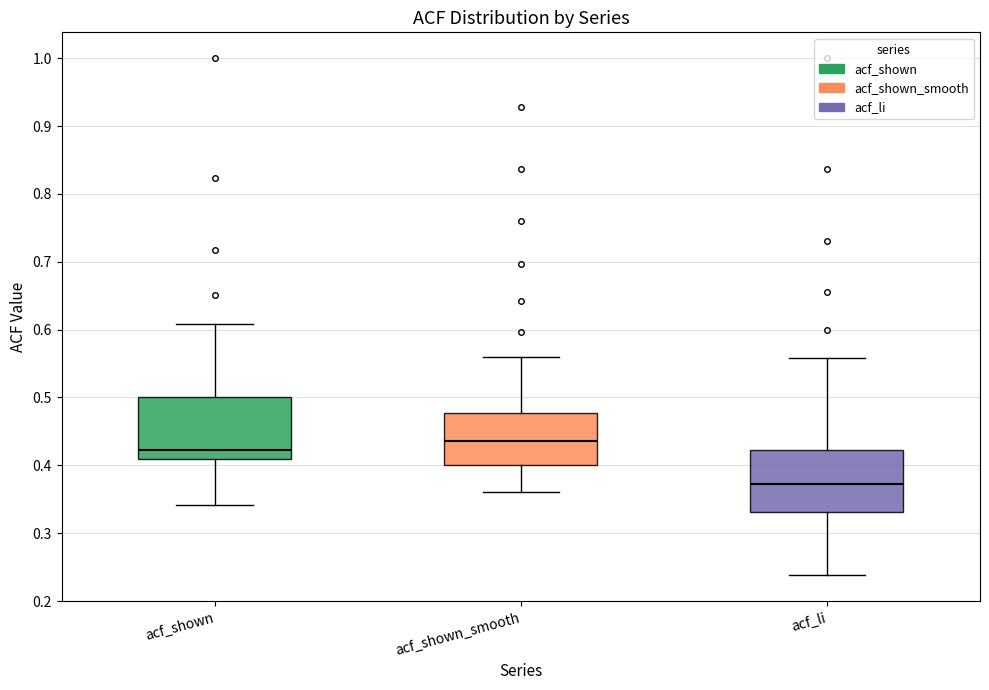

Reading left to right, read every box against the y-axis: the position of its median line, the range the box covers, and the ends of its whiskers. The values are not printed on the chart, so give them approximately, as read against the axis.

acf_shown: median 0.42, box 0.41 to 0.50, whiskers 0.34 to 0.61
acf_shown_smooth: median 0.44, box 0.40 to 0.48, whiskers 0.36 to 0.56
acf_li: median 0.37, box 0.33 to 0.42, whiskers 0.24 to 0.56